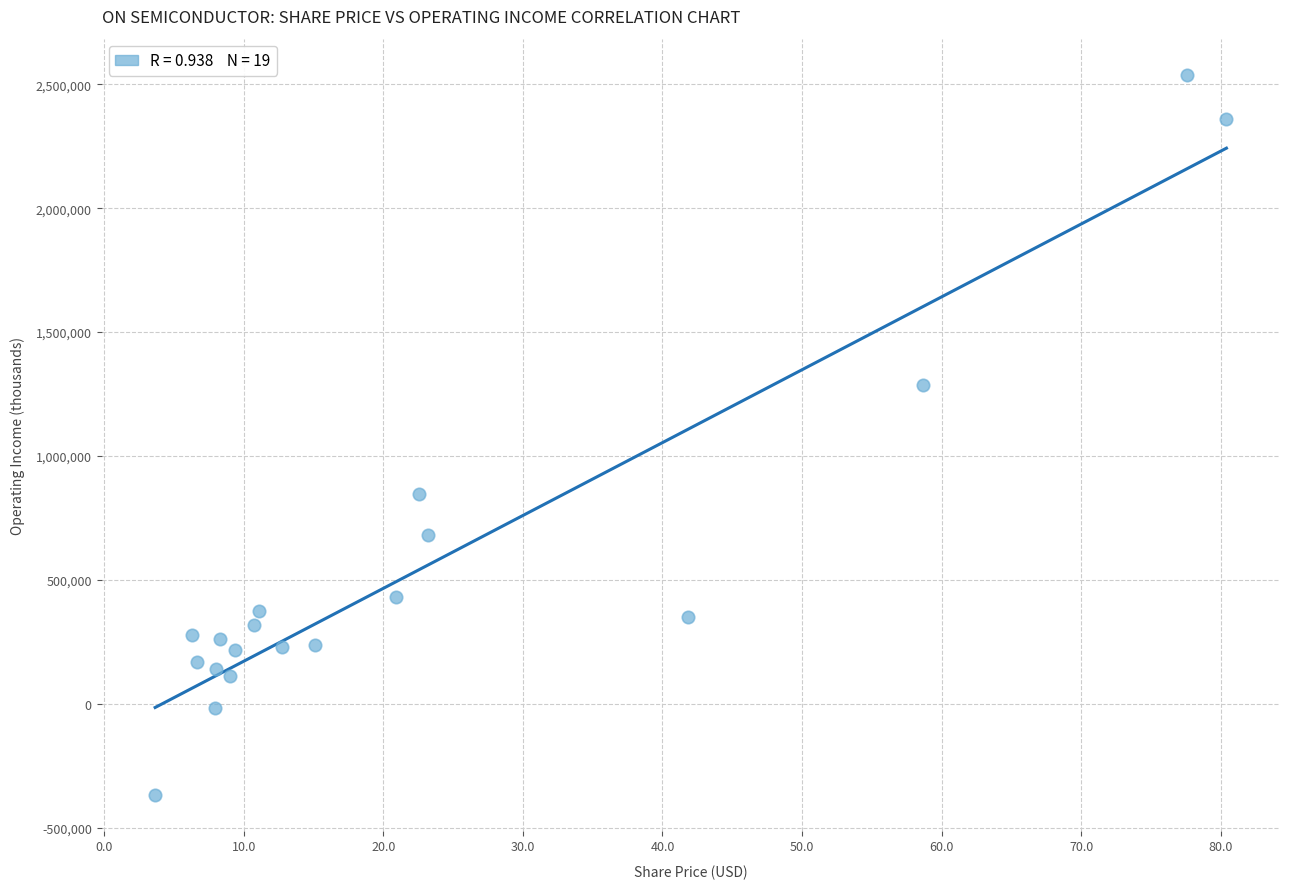

What Y value in the scatter plot is closest to 1086400?

1287600